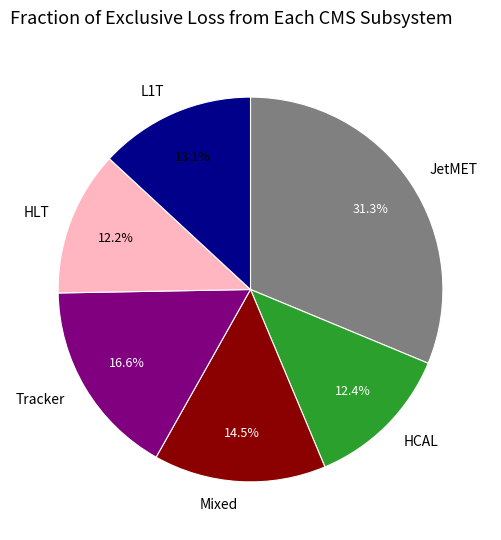

What is the total percentage of L1T and JetMET?

44.4%